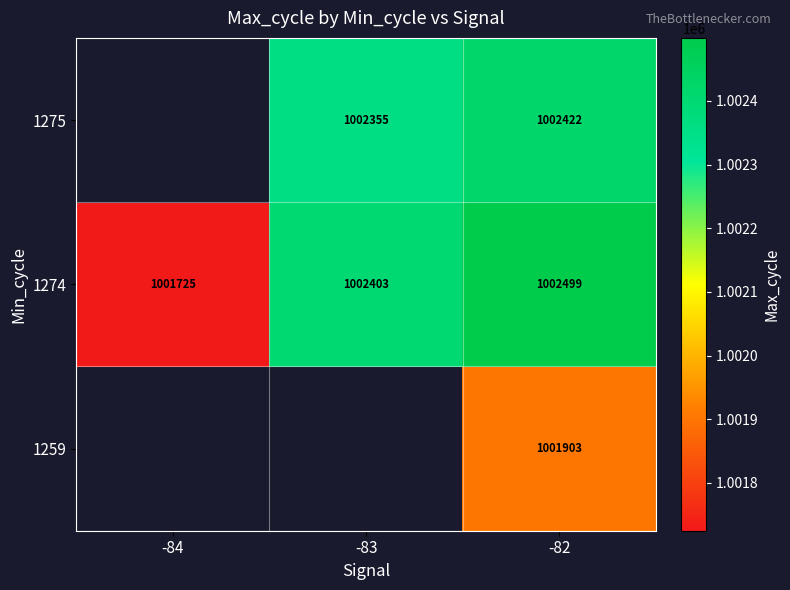

Which label corresponds to the smallest value in the chart?

-84